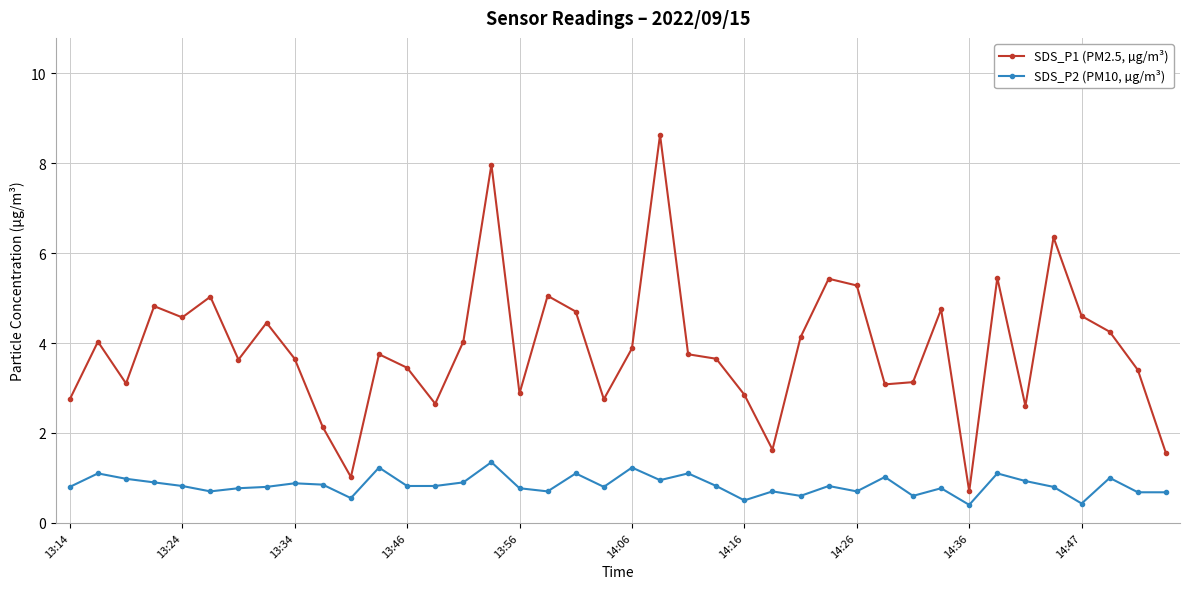

What is the maximum value shown in the chart?

8.6